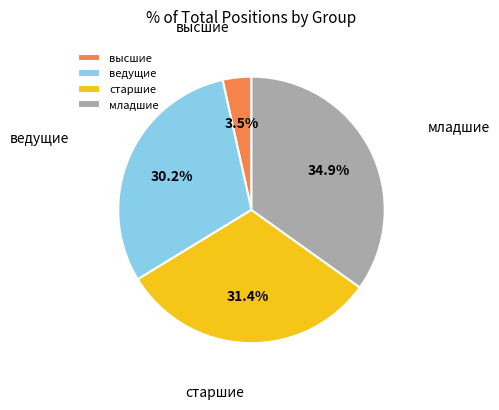

Rank the categories by value from lowest to highest.

высшие, ведущие, старшие, младшие